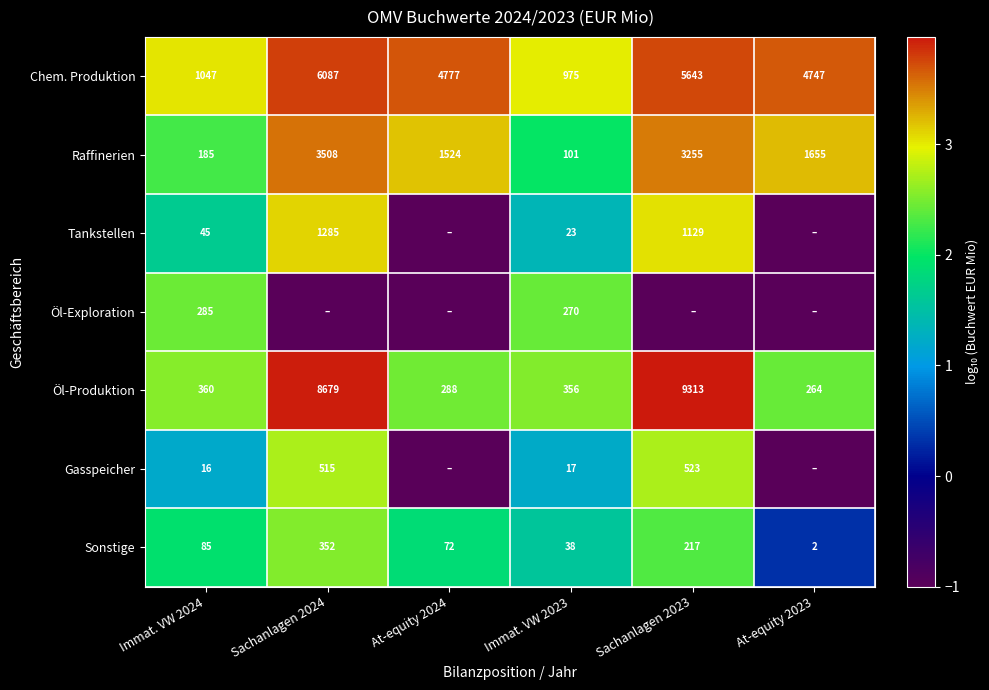

What is the spread (max minus min) of values at Immat. VW 2024?

1031